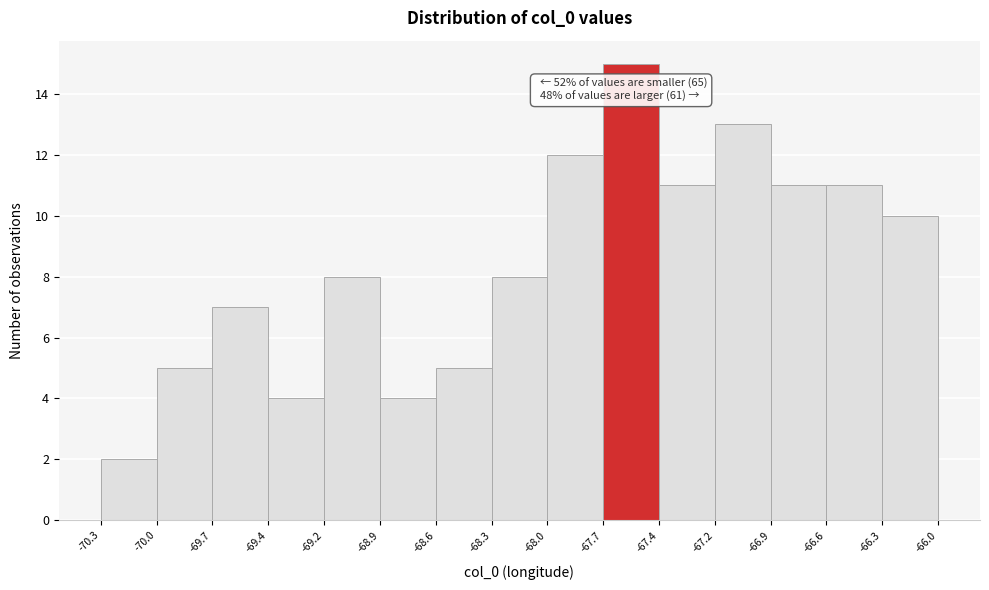

Which range on the x-axis has the tallest bar?

-67.7 to -67.4